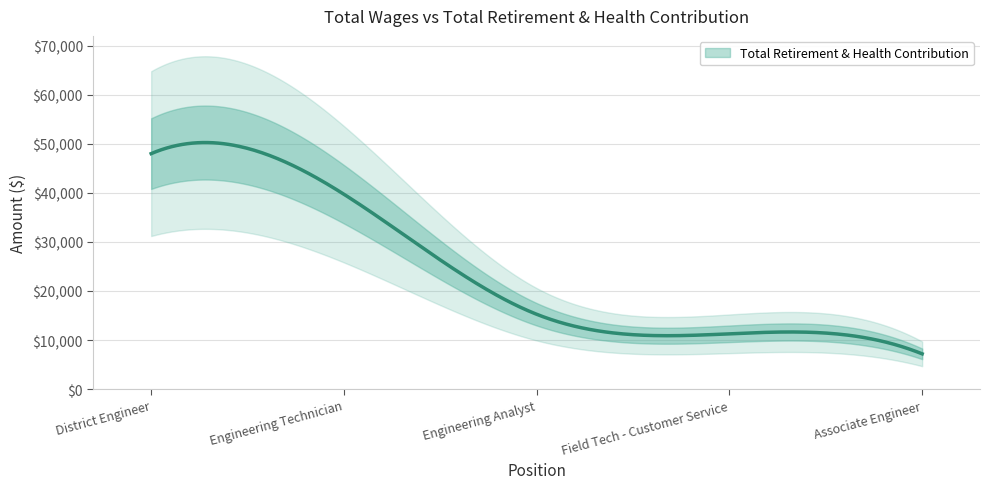

Reading right to left, list all the values displayed in this chart.

7185	11266	15246	39700	47976